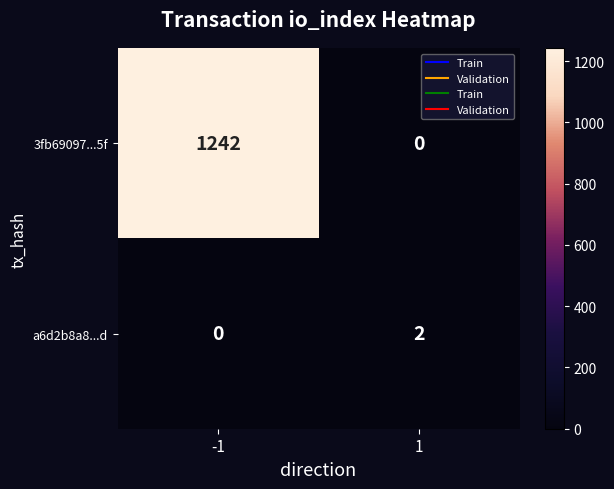

What is the sum of the 3fb69097...5f values at 1 and -1?

1242